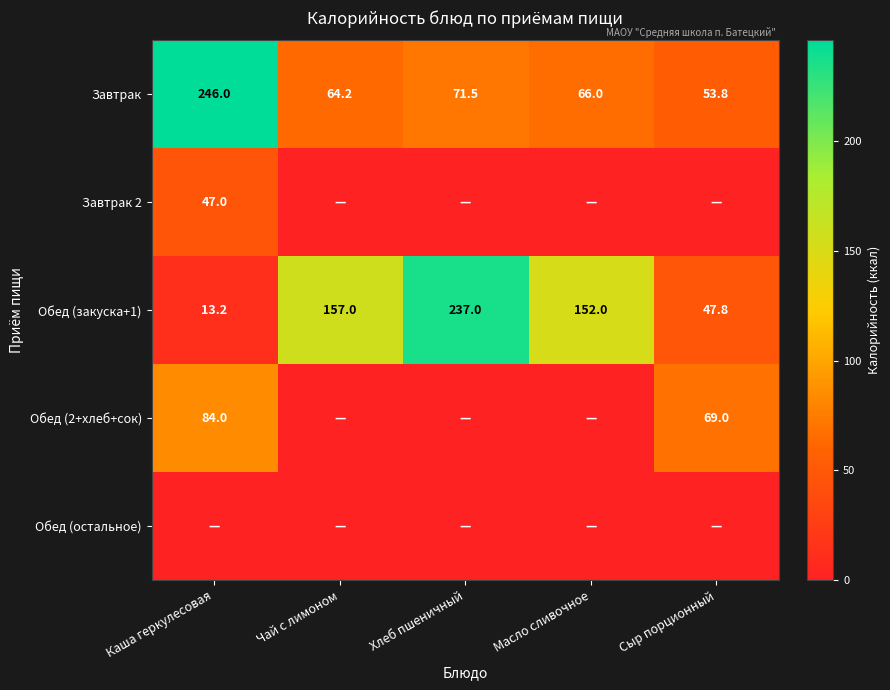

Where does the Обед (закуска+1) series first go above 152?

Чай с лимоном